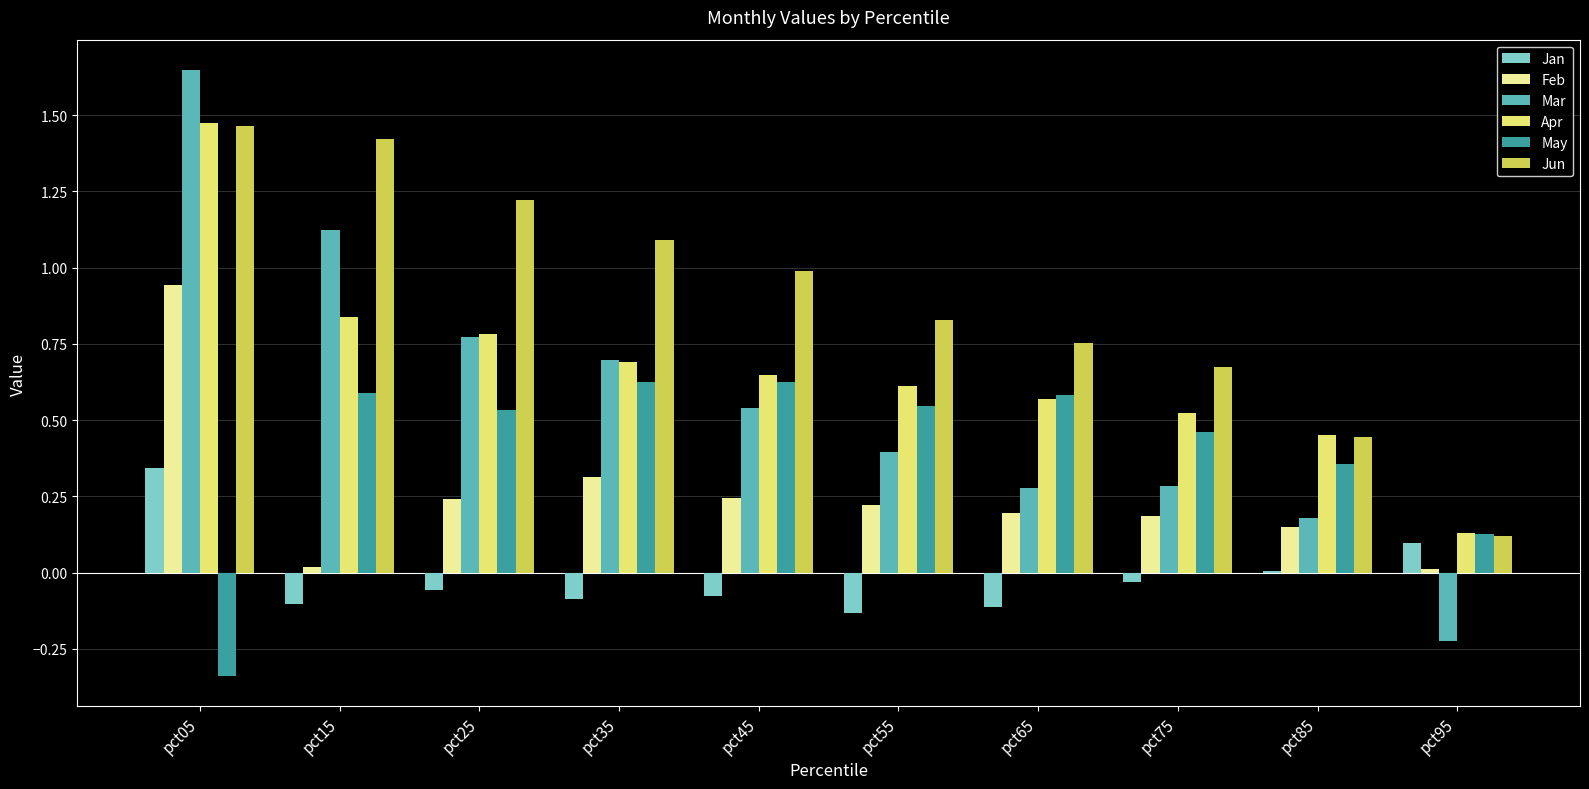

Which label corresponds to the largest value in the chart?

pct05